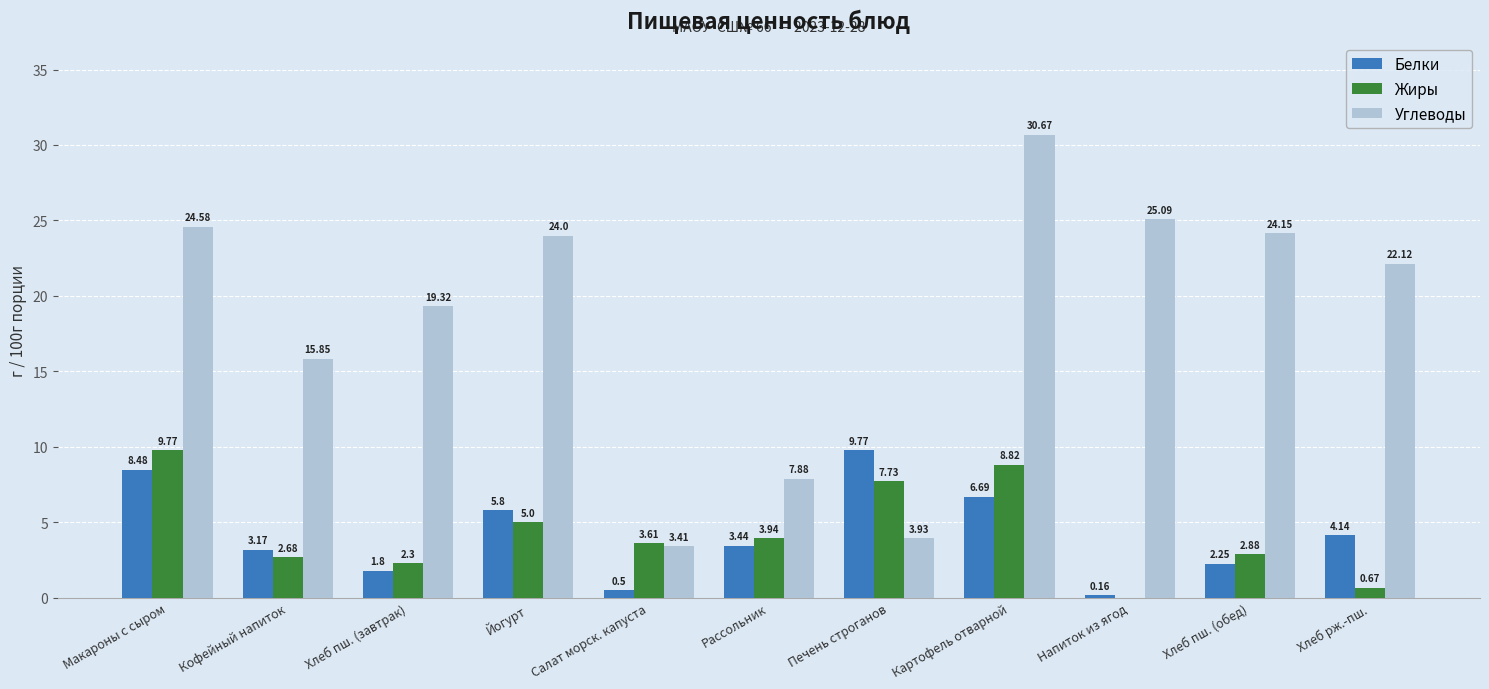

What are all the series names shown in the legend?

Белки, Жиры, Углеводы